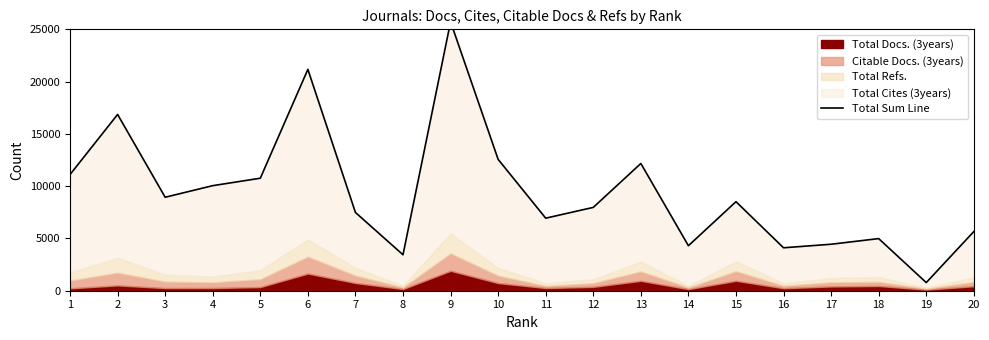

Reading right to left, what are all the values shown in this chart?

20=5660	19=779	18=4985	17=4446	16=4107	15=8517	14=4304	13=12170	12=7970	11=6939	10=12563	9=25721	8=3440	7=7485	6=21171	5=10760	4=10049	3=8940	2=16860	1=11112